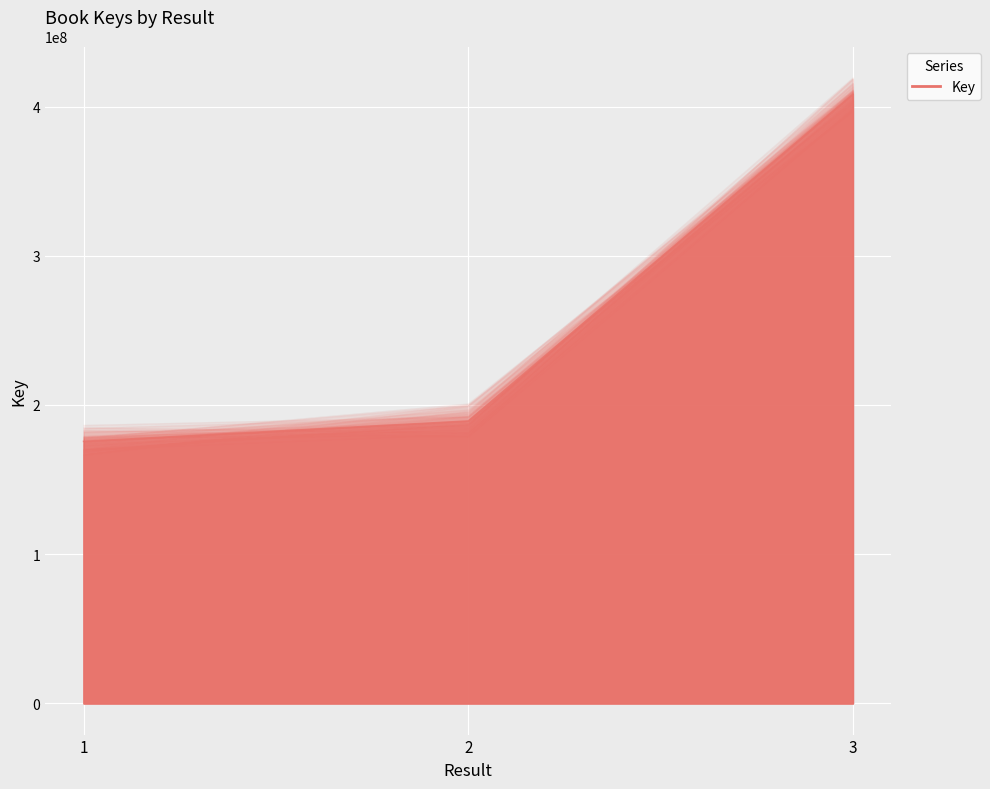

True or false: the data shows 175595190 at 1.

True